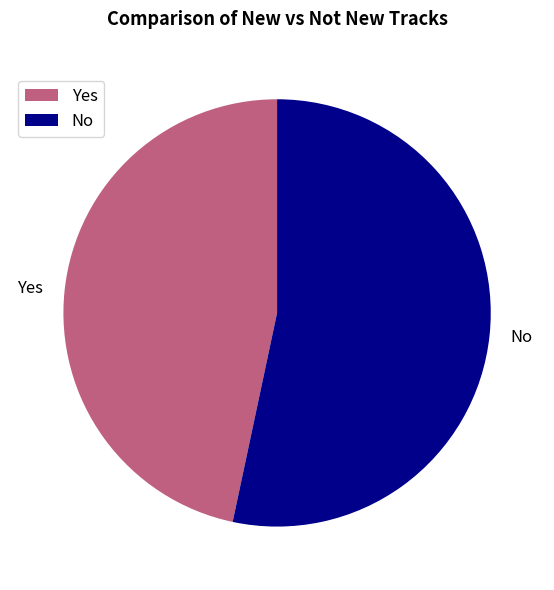

What is the ratio of the value at No to the value at Yes?

1.1